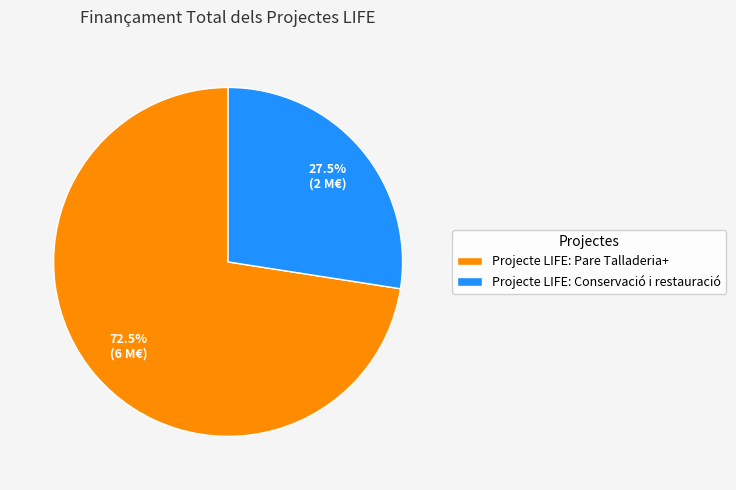

Rank the categories by value from highest to lowest.

Projecte LIFE: Pare Talladeria+, Projecte LIFE: Conservació i restauració